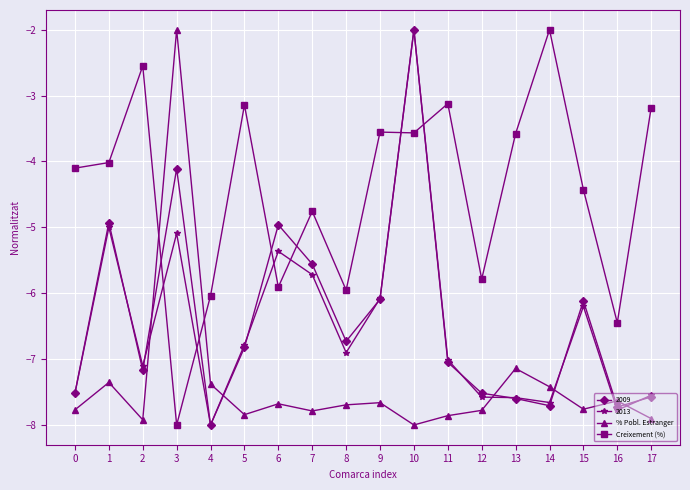

What is the difference between the highest and lowest values at 2?

5.4